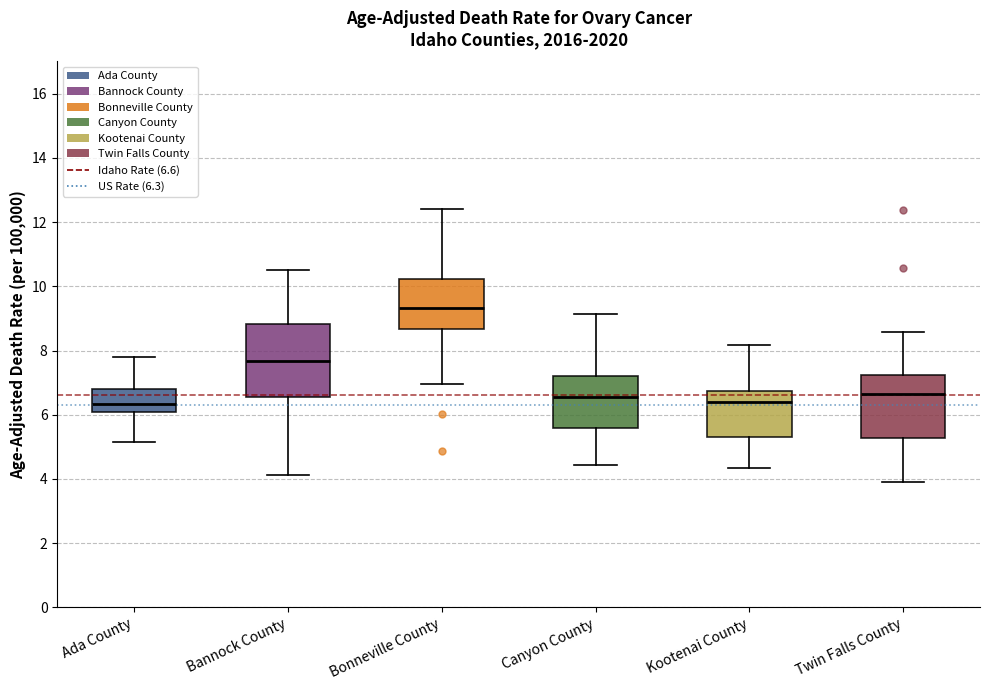

Reading left to right, transcribe this box plot: for each box, give where its median line is, the range the box spans, and where its two whiskers end, as read against the y-axis. The values are not printed on the chart, so give them approximately, as read against the axis.

Ada County: median 6.4, box 6.0 to 6.8, whiskers 5.2 to 7.8
Bannock County: median 7.6, box 6.6 to 8.8, whiskers 4.2 to 10.6
Bonneville County: median 9.4, box 8.6 to 10.2, whiskers 7.0 to 12.4
Canyon County: median 6.6, box 5.6 to 7.2, whiskers 4.4 to 9.2
Kootenai County: median 6.4, box 5.2 to 6.8, whiskers 4.4 to 8.2
Twin Falls County: median 6.6, box 5.2 to 7.2, whiskers 4.0 to 8.6